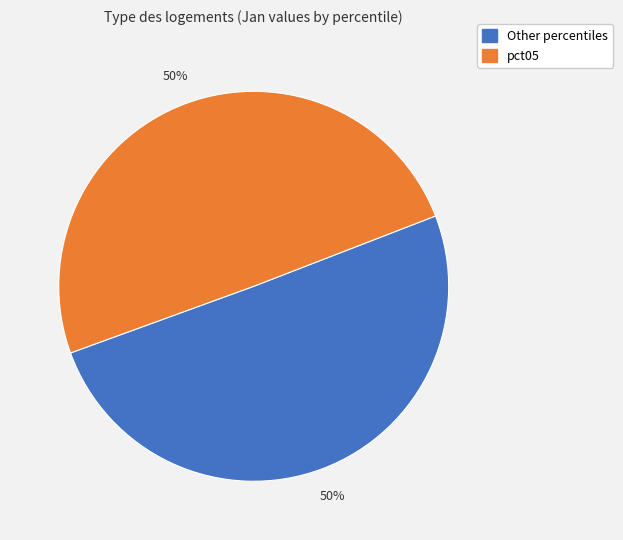

How many slices are in this pie chart?

2